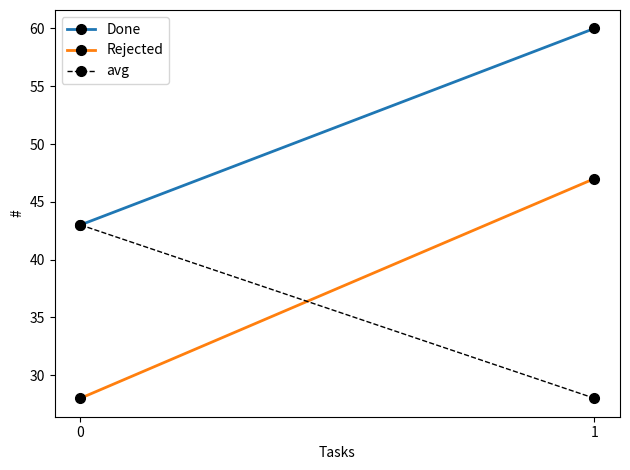

Reading right to left, what are all the values shown in this chart?

Done: 60	43
Rejected: 47	28
avg: 28	43